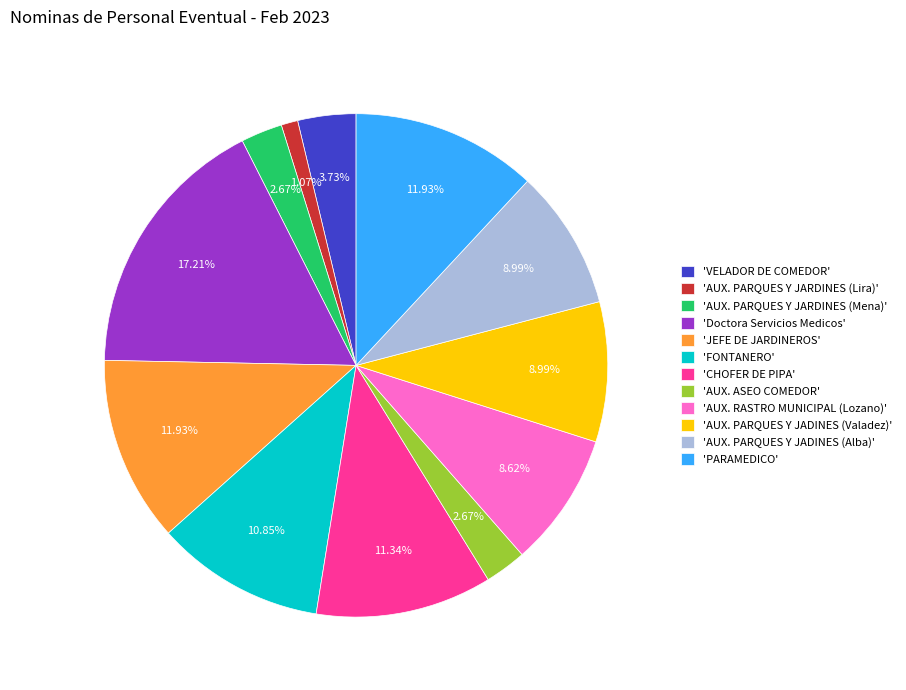

Is the sum of 'Doctora Servicios Medicos' and 'AUX. RASTRO MUNICIPAL (Lozano)' greater than half?

No